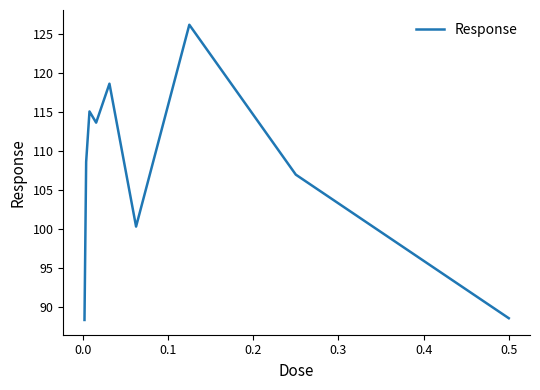

What is the minimum value shown in the chart?

88.3